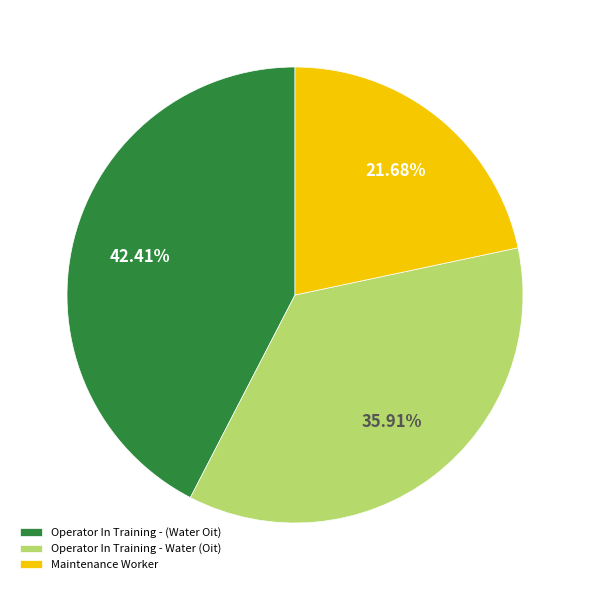

Is it true that Maintenance Worker is 22% of the pie?

True